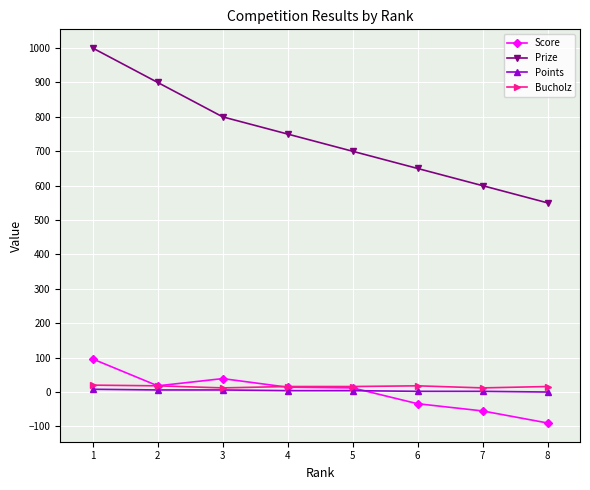

Which series has the widest spread of values?

Prize